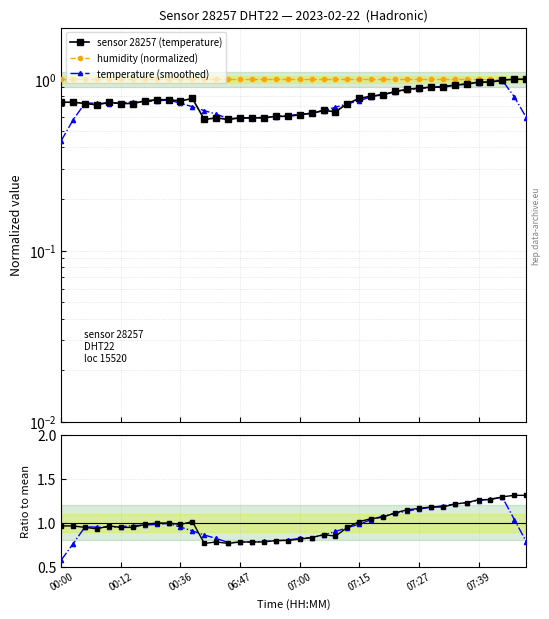

The value of humidity (normalized) at 07:39 is 1.0. True or false?

True